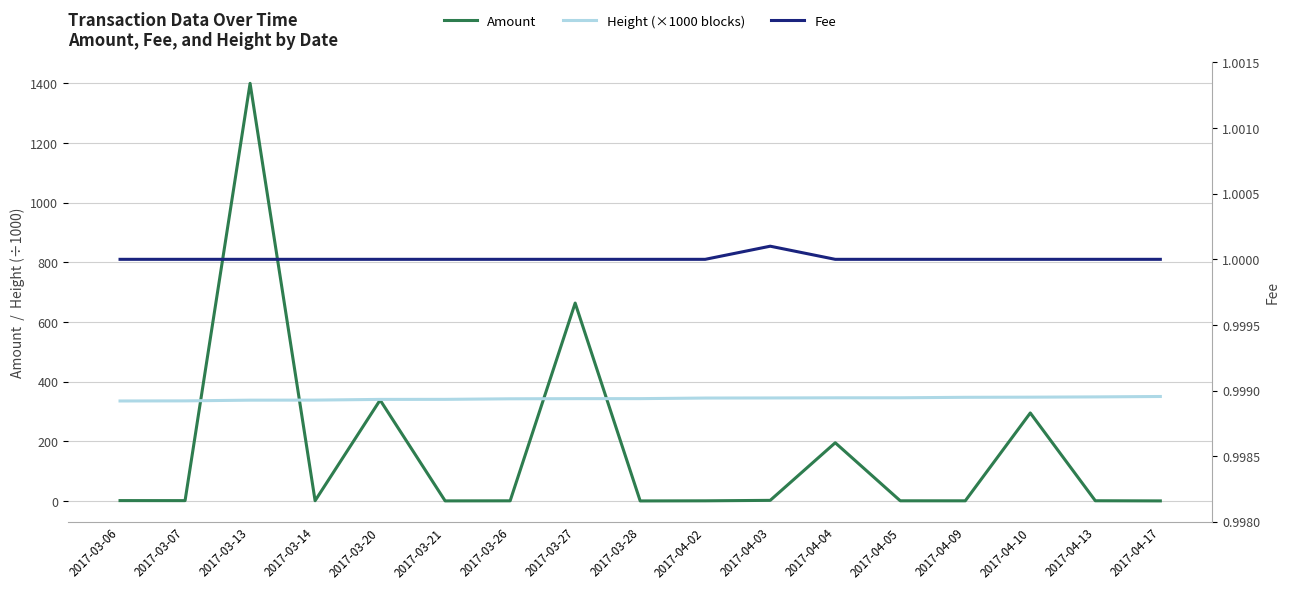

Where do Amount and Height (×1000 blocks) first cross each other?

2017-03-07 and 2017-03-13